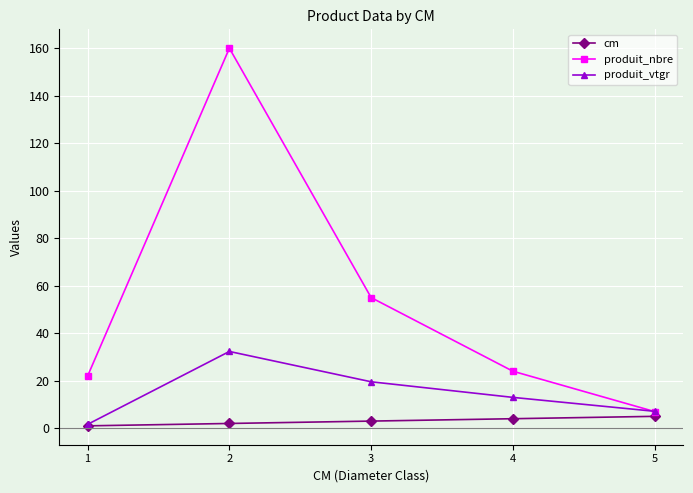

How many lines are shown in the chart?

3